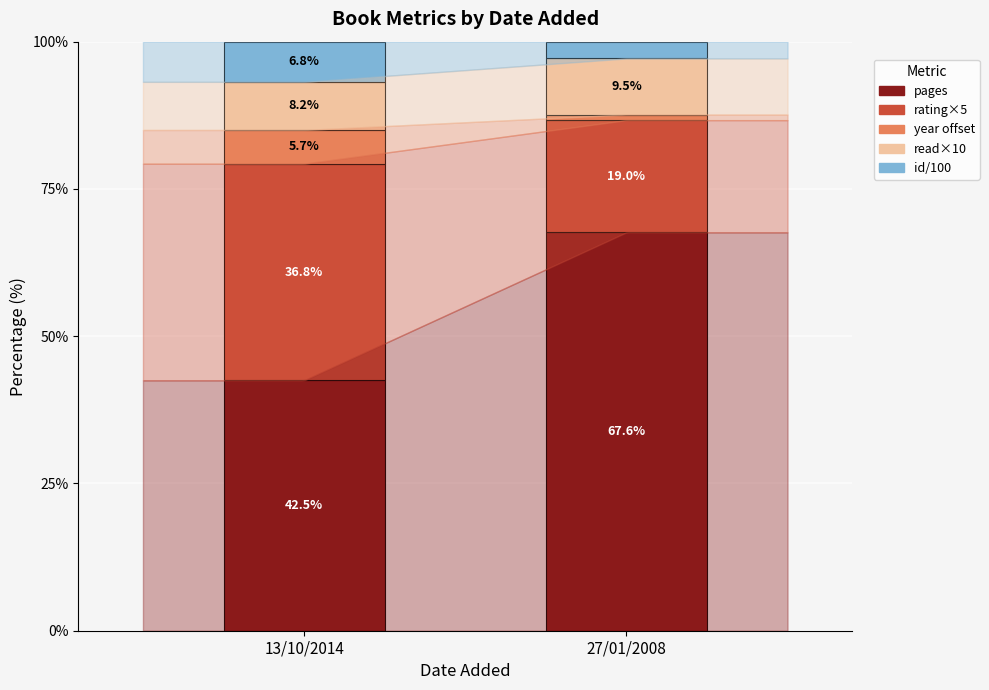

Where is pages nearest to the value 55?

13/10/2014